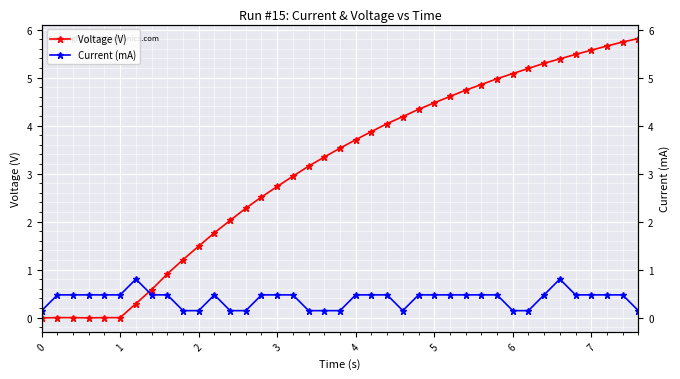

Is the value of Voltage (V) at 35 greater than the value of Current (mA) at 33?

Yes